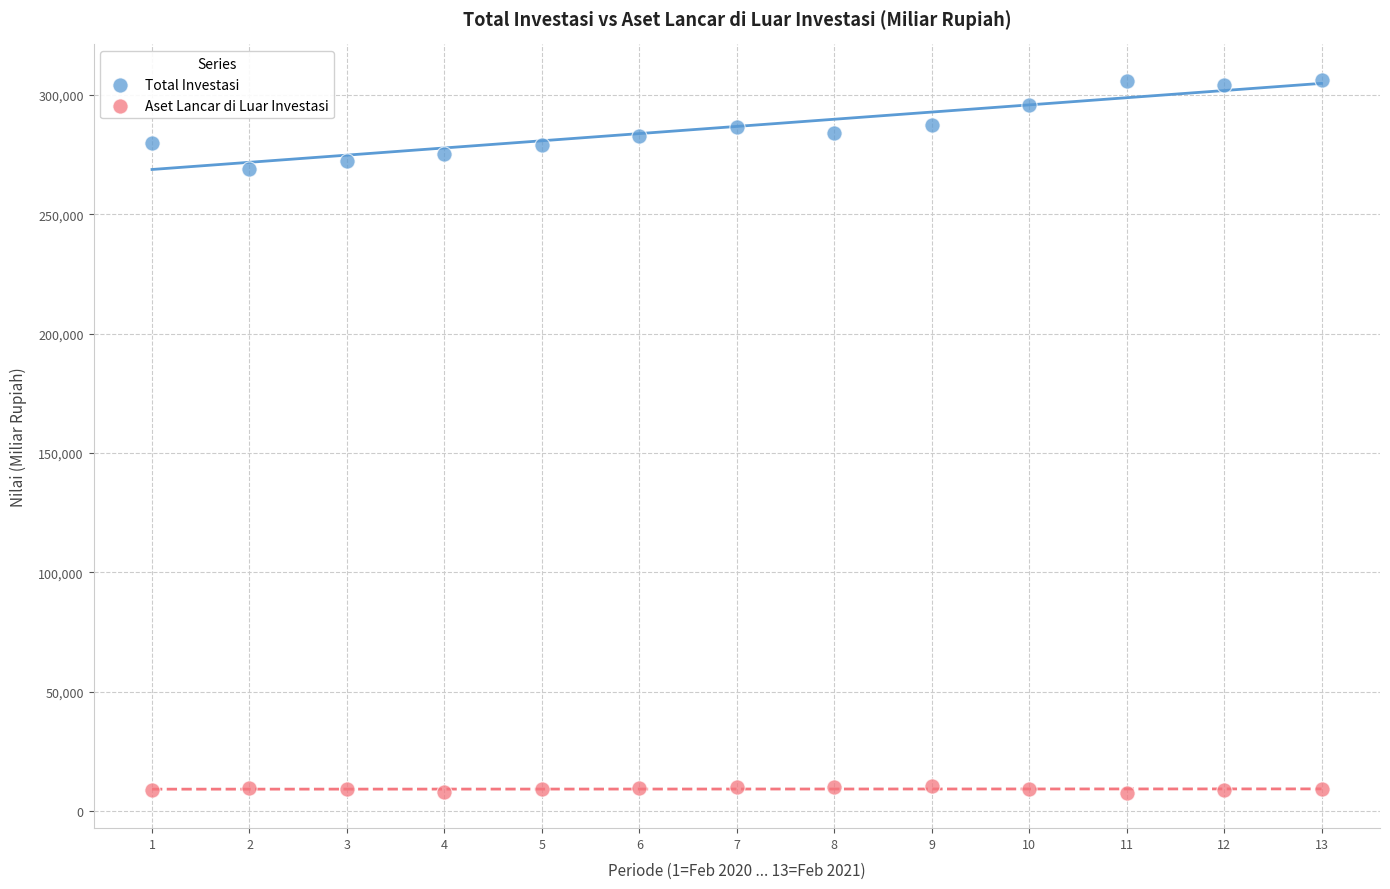

Across all data points, what is the range of Y values (max minus min)?

298372.4